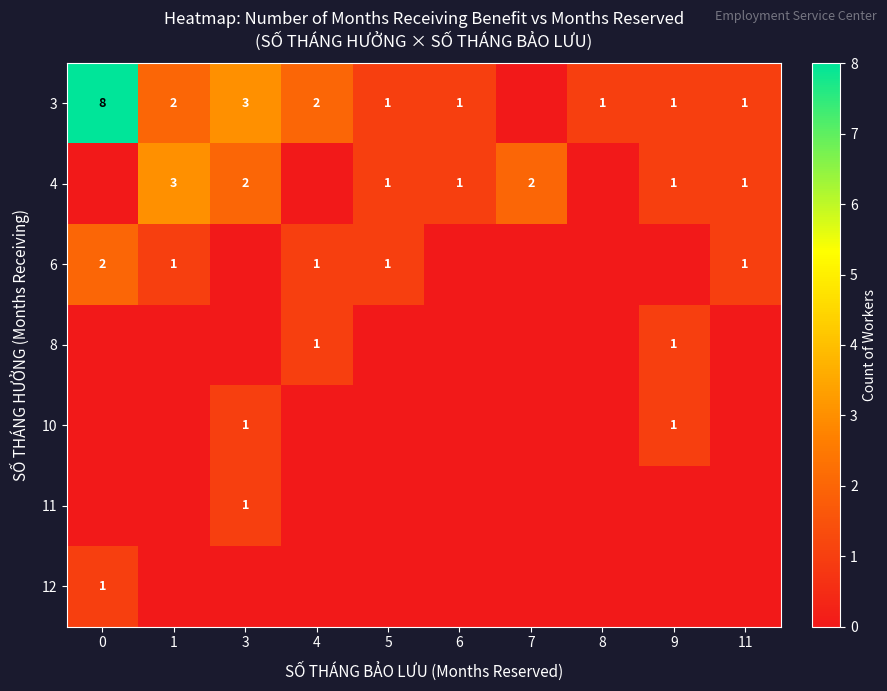

True or false: 3 has a value of 3 at 3.

True